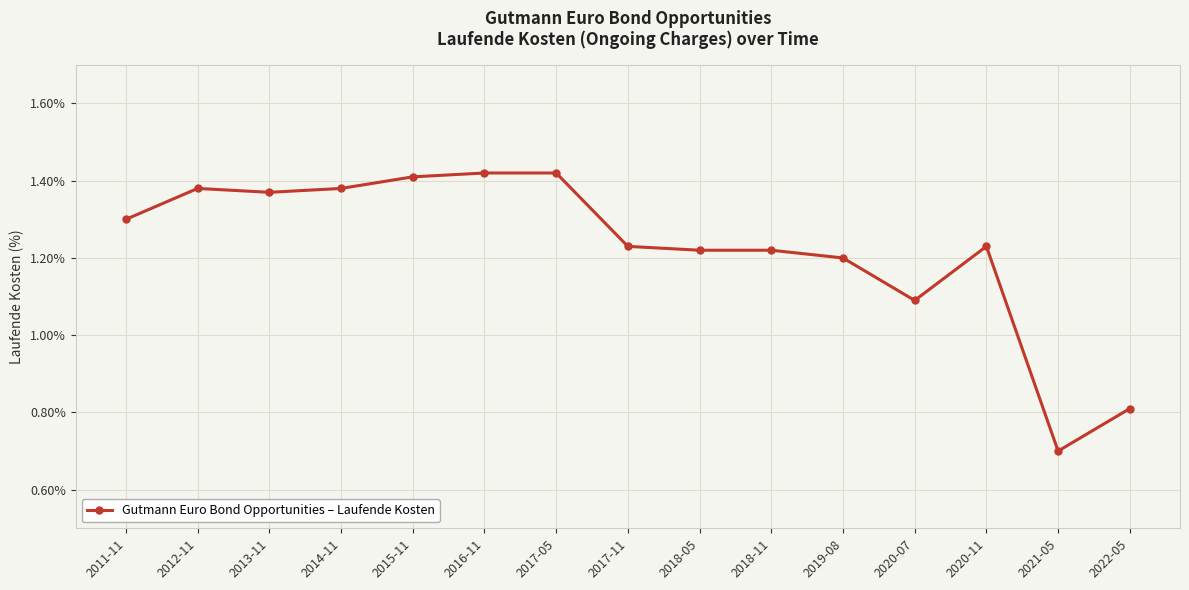

Which category has the lowest value across all series?

2021-05